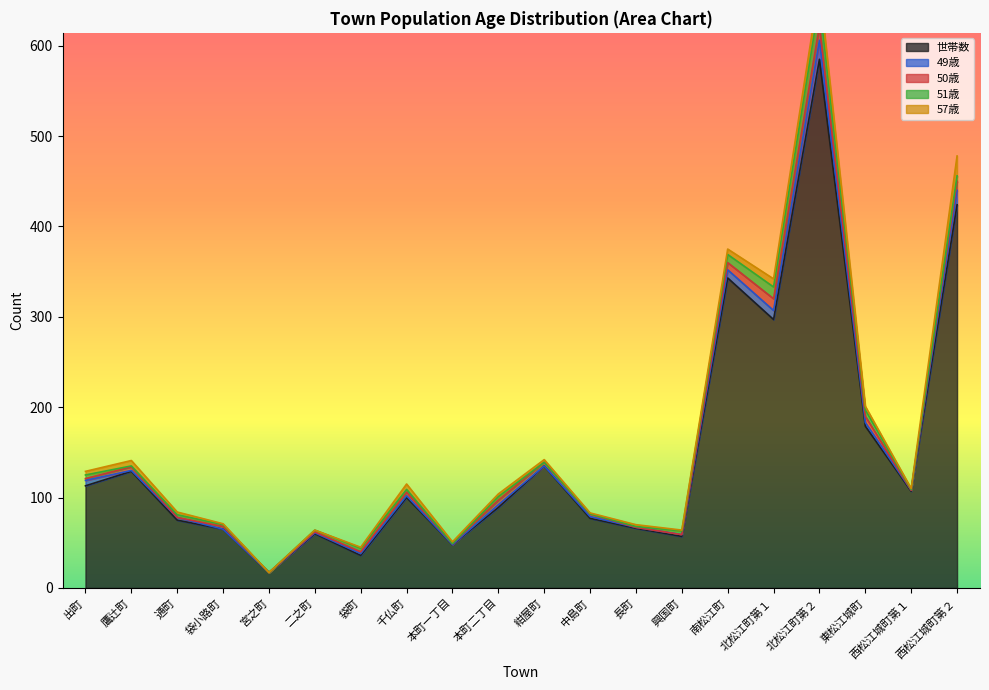

Where is the first local maximum for 世帯数?

鷹辻町